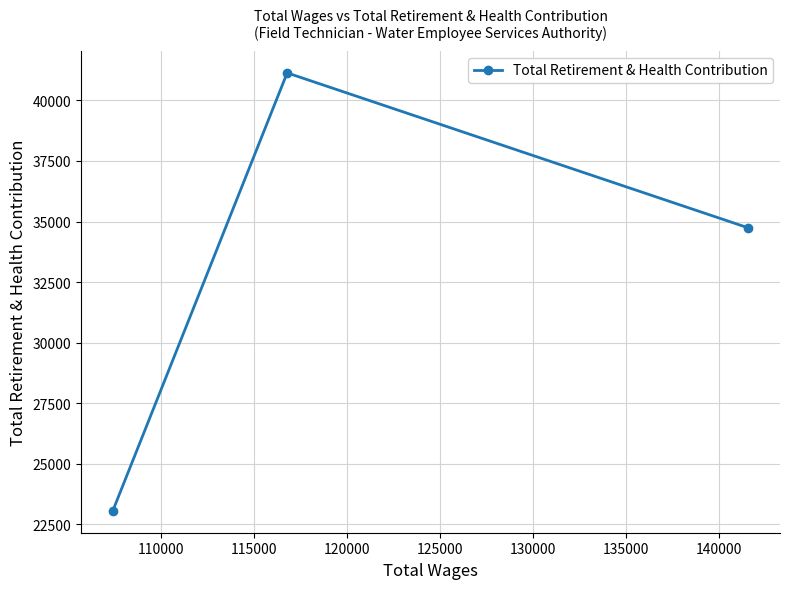

How many values are between 23049 and 41139?

3